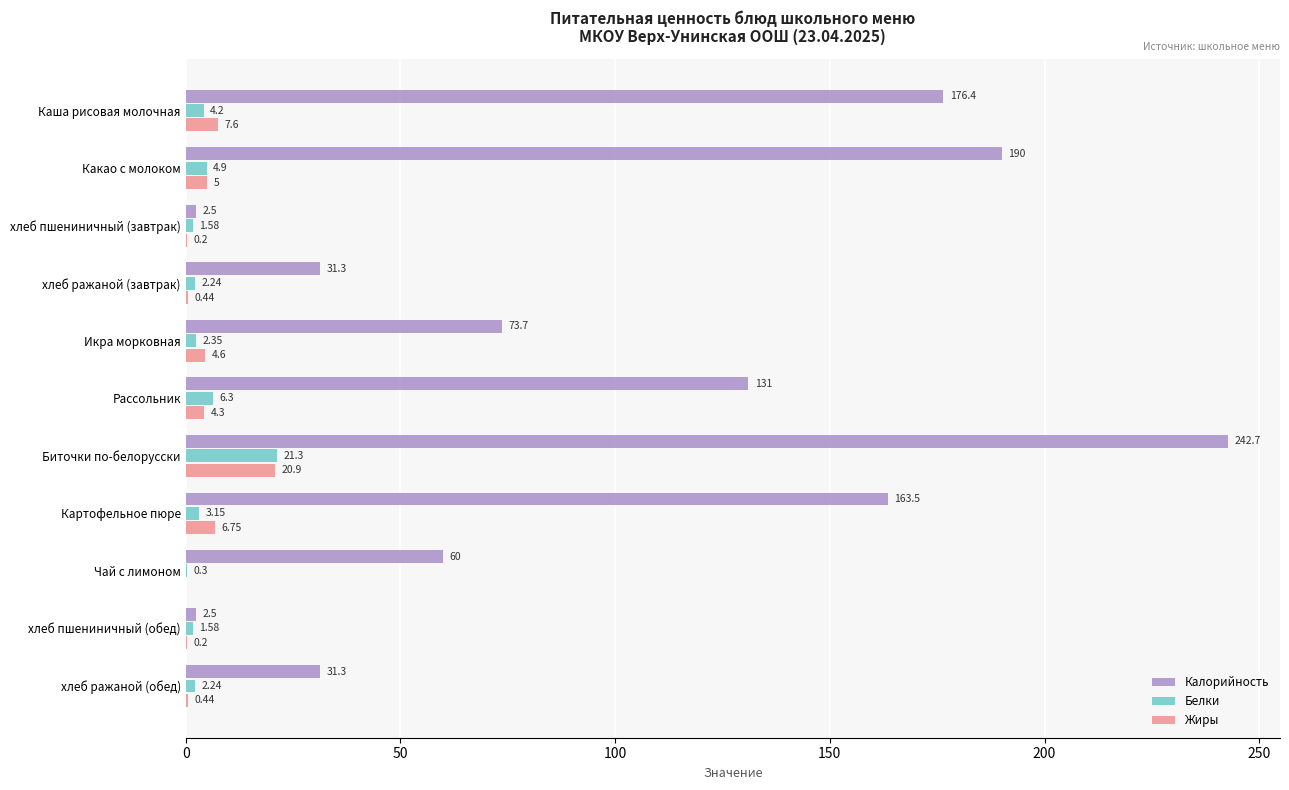

Which series has the largest total across all categories?

Калорийность